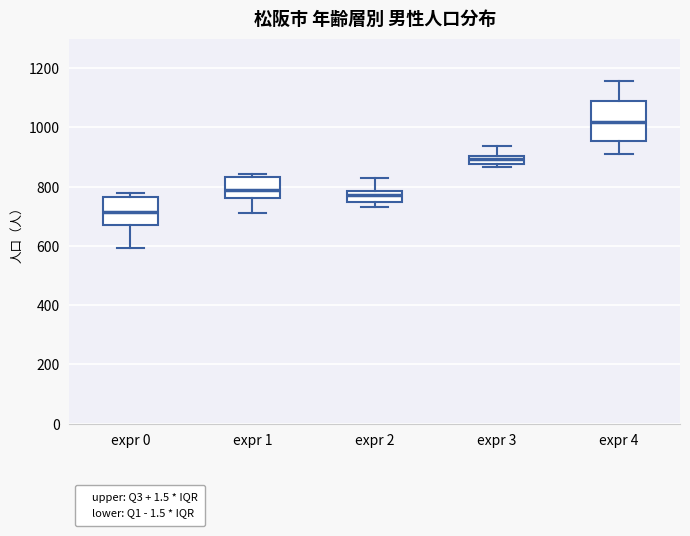

Where does the lower whisker of the box for expr 4 end on the y-axis? The values are not printed on the chart, so give them approximately, as read against the axis.

920